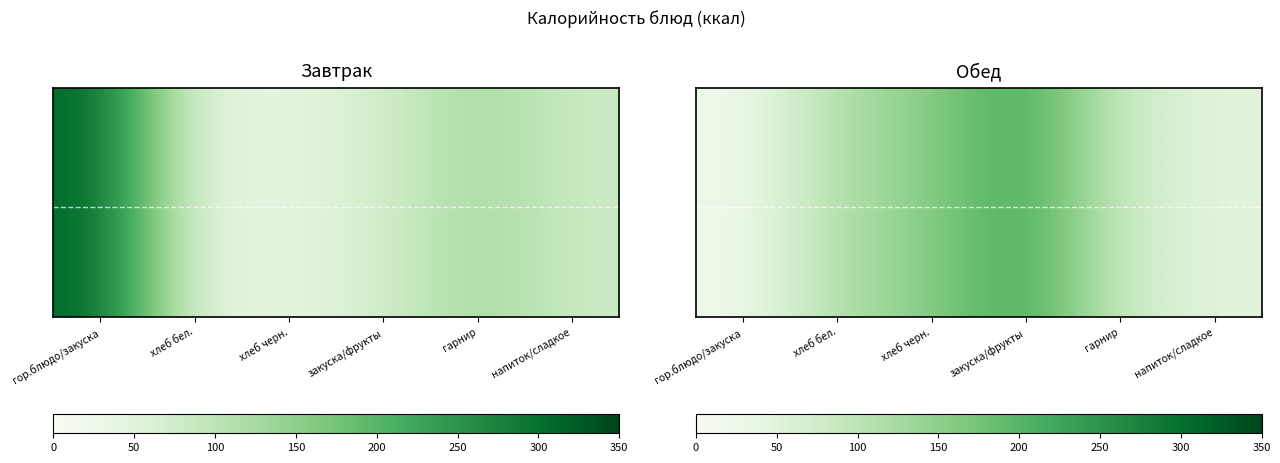

At which category does the chart reach its peak across all series?

закуска/фрукты